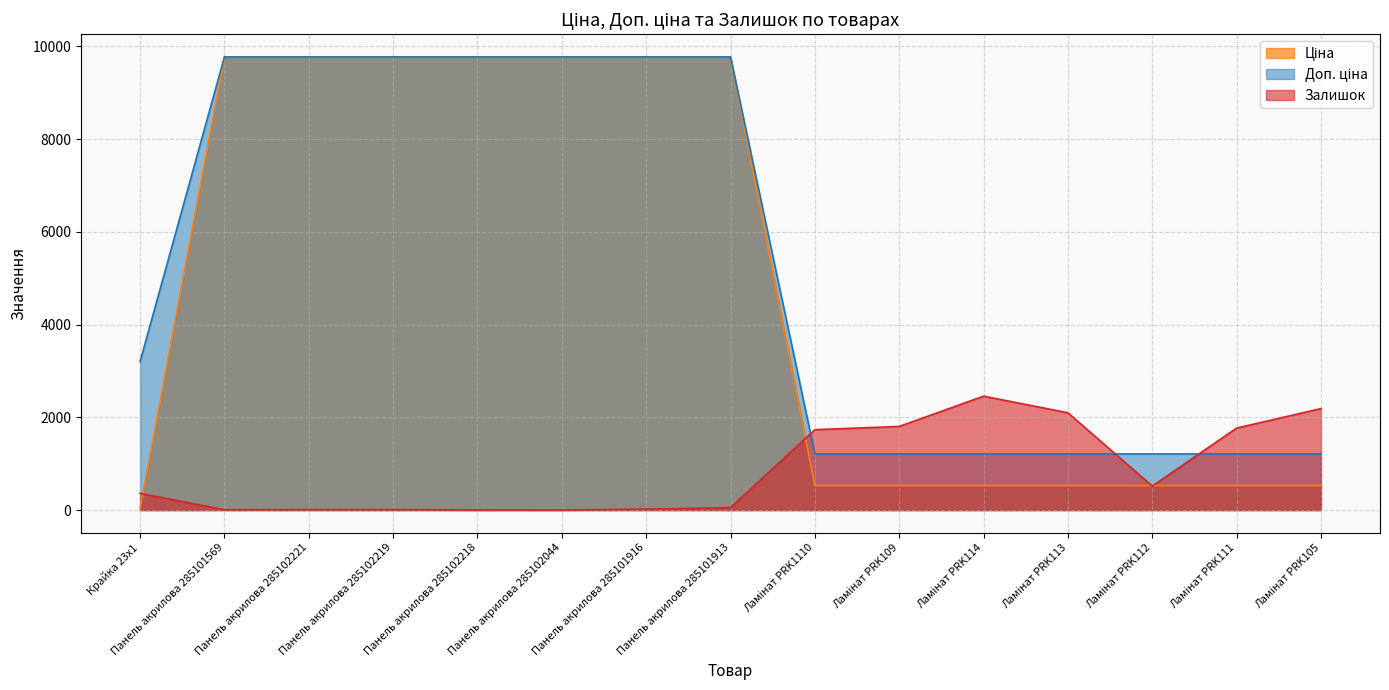

What is the average value of the Залишок series?

869.1